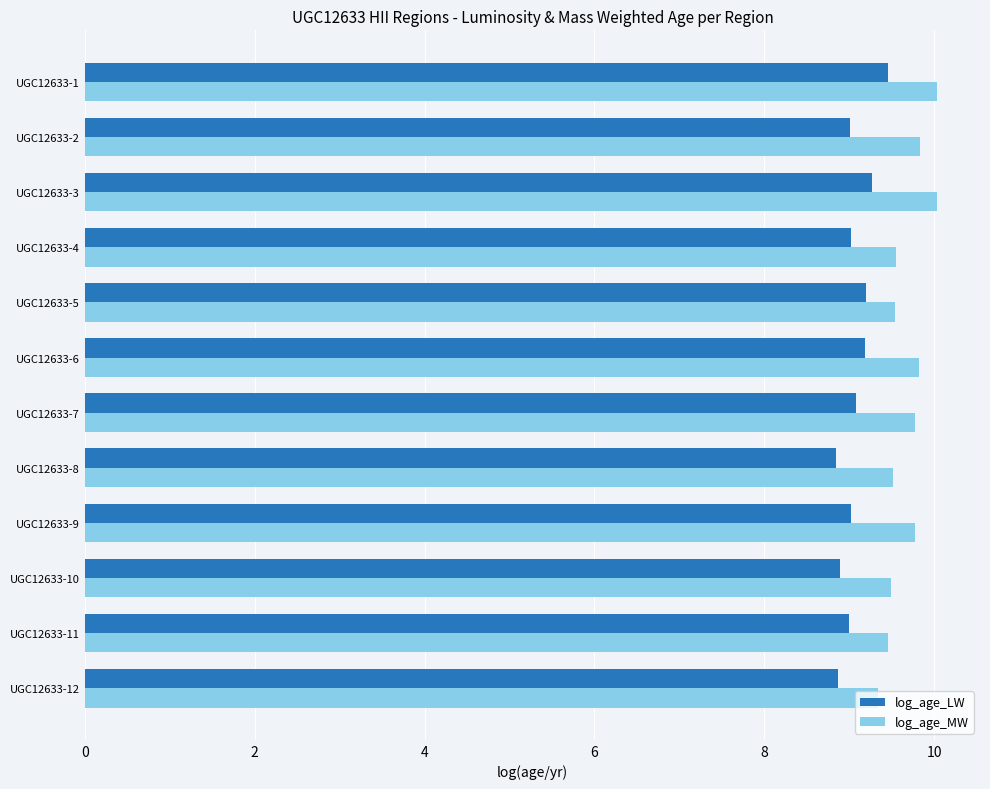

What is the sum of all log_age_MW values?

116.2